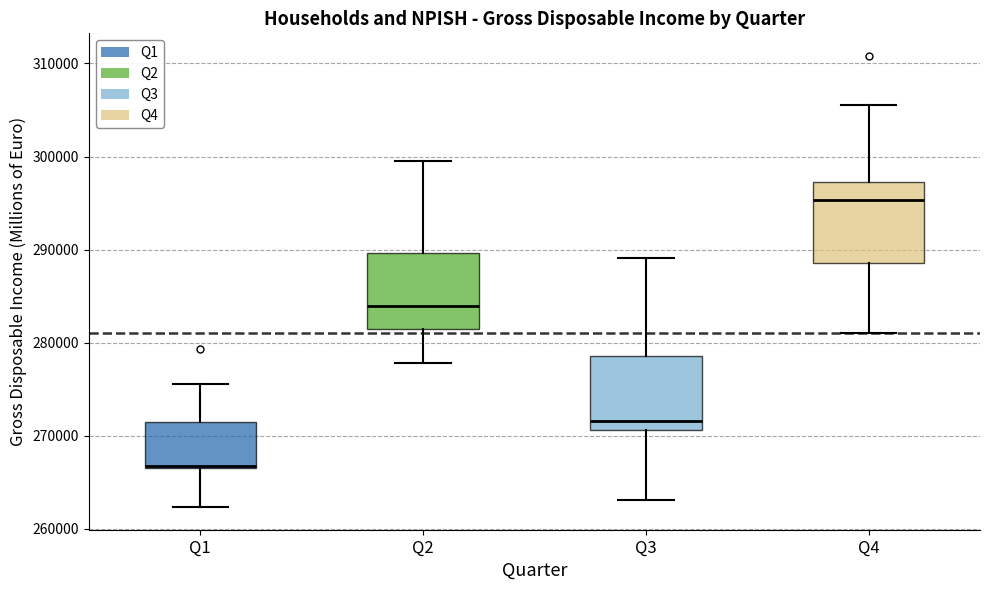

Reading left to right, transcribe this box plot: for each box, give where its median line is, the range the box spans, and where its two whiskers end, as read against the y-axis. The values are not printed on the chart, so give them approximately, as read against the axis.

Q1: median 267000 (just above the box's lower edge), box 267000 to 272000, whiskers 262000 to 276000
Q2: median 284000, box 281000 to 290000, whiskers 278000 to 299000
Q3: median 272000, box 271000 to 279000, whiskers 263000 to 289000
Q4: median 295000, box 289000 to 297000, whiskers 281000 to 306000